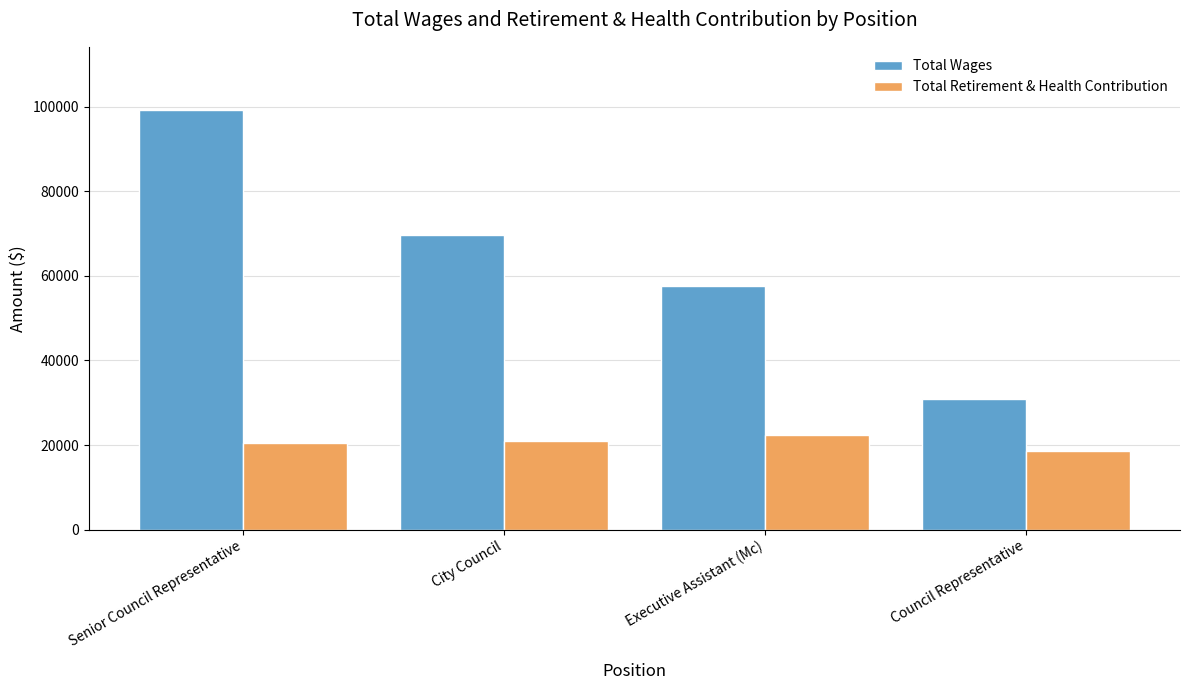

At how many categories does at least one series exceed 49316?

3